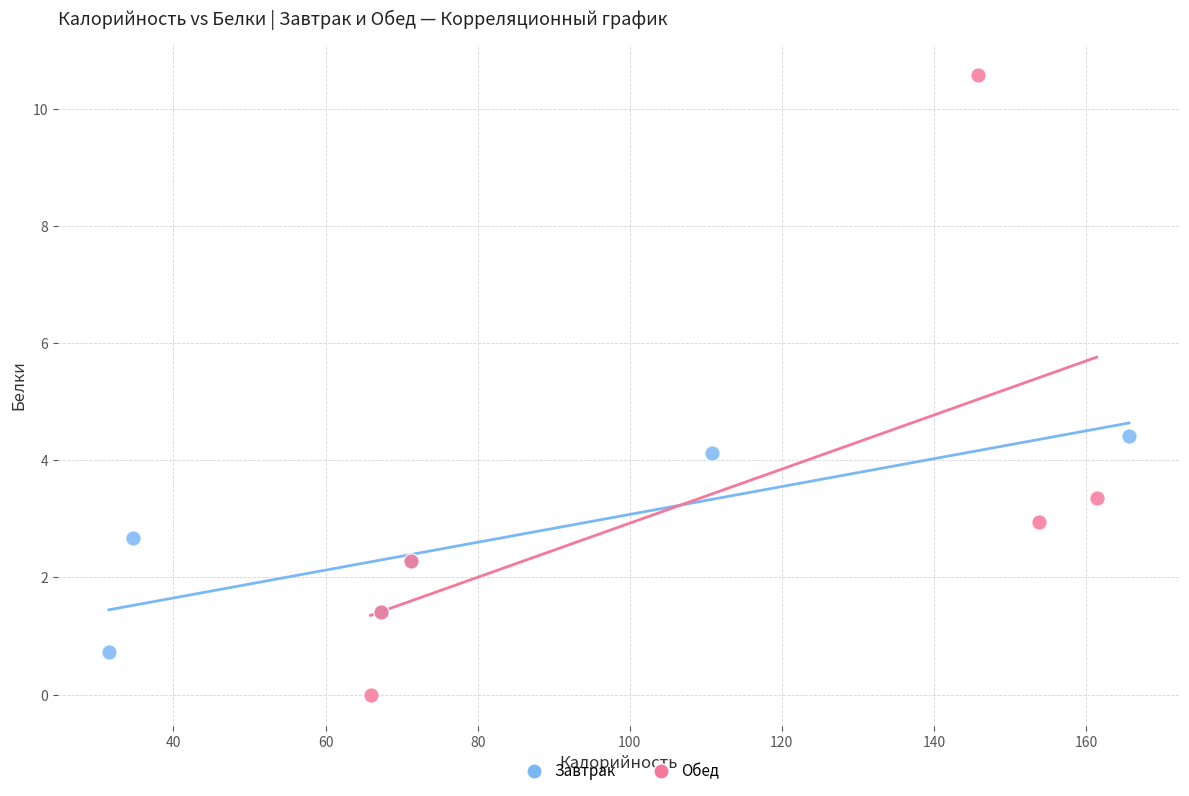

What are all the series names shown in the legend?

Завтрак, Обед